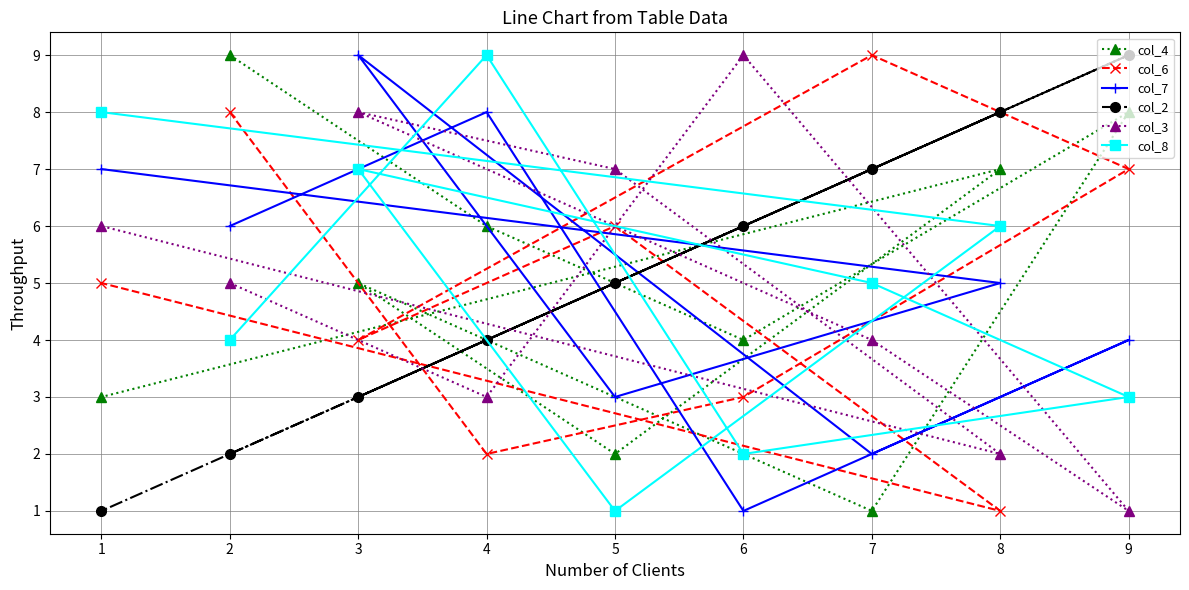

Reading left to right, what are all the values shown in this chart?

col_4: 1=3	2=9	3=5	4=6	5=2	6=4	7=1	8=7	9=8
col_6: 1=5	2=8	3=4	4=2	5=6	6=3	7=9	8=1	9=7
col_7: 1=7	2=6	3=9	4=8	5=3	6=1	7=2	8=5	9=4
col_2: 1=1	2=2	3=3	4=4	5=5	6=6	7=7	8=8	9=9
col_3: 1=6	2=5	3=8	4=3	5=7	6=9	7=4	8=2	9=1
col_8: 1=8	2=4	3=7	4=9	5=1	6=2	7=5	8=6	9=3